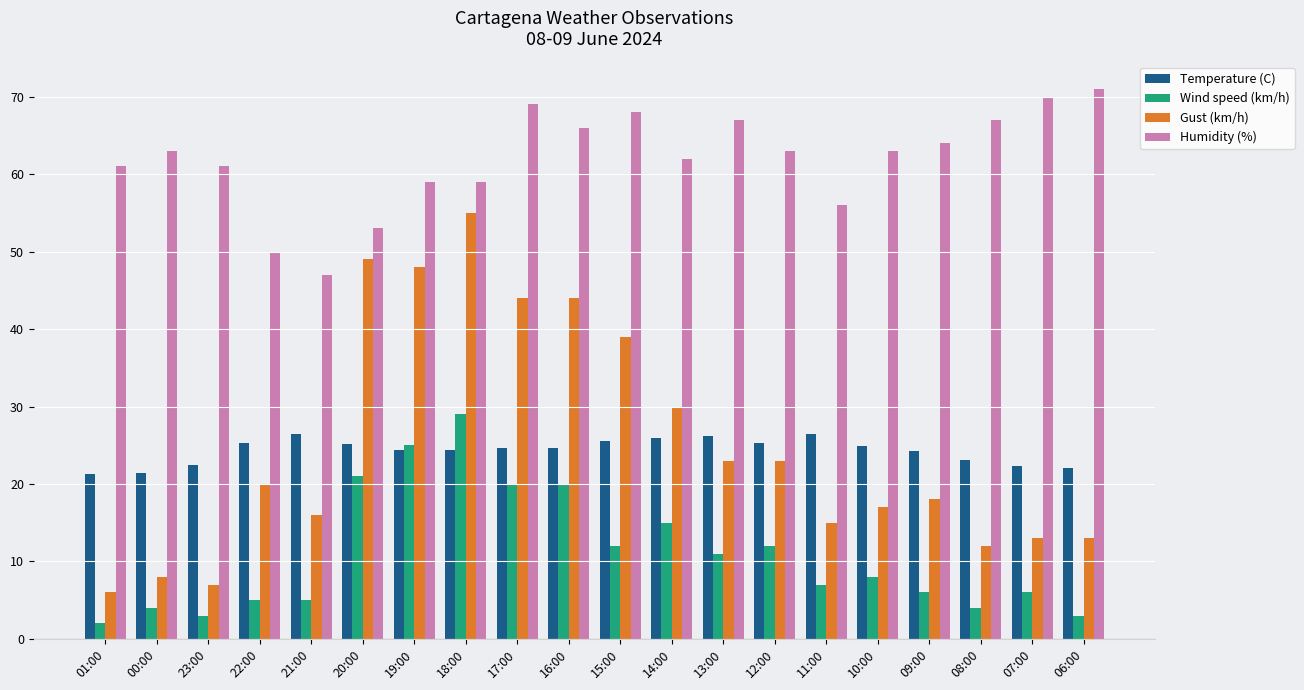

What is the highest value of the Gust (km/h) series?

55.0